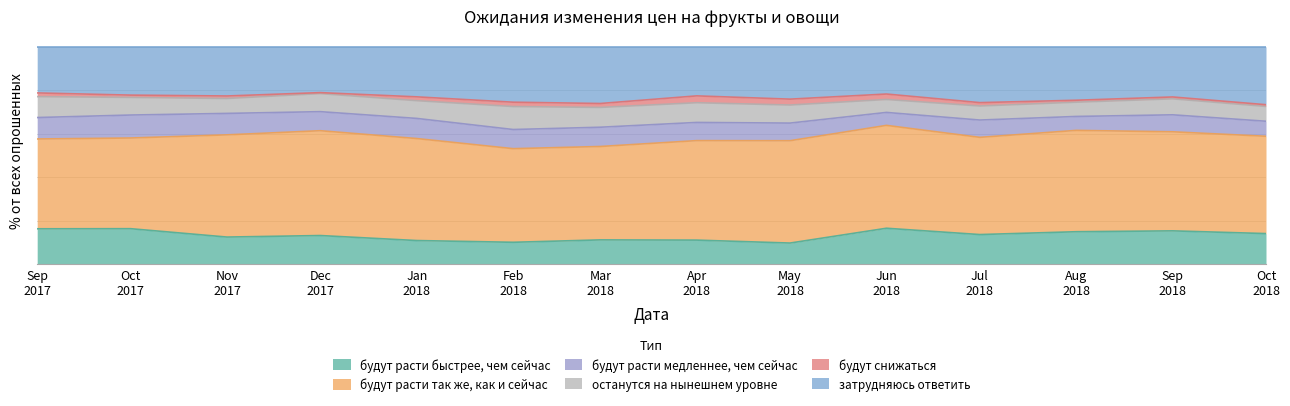

Rank the categories by будут снижаться value from lowest to highest.

2017-12-01, 2018-10-01, 2018-09-01, 2018-08-01, 2017-10-01, 2017-11-01, 2018-07-01, 2017-09-01, 2018-01-01, 2018-03-01, 2018-02-01, 2018-06-01, 2018-05-01, 2018-04-01